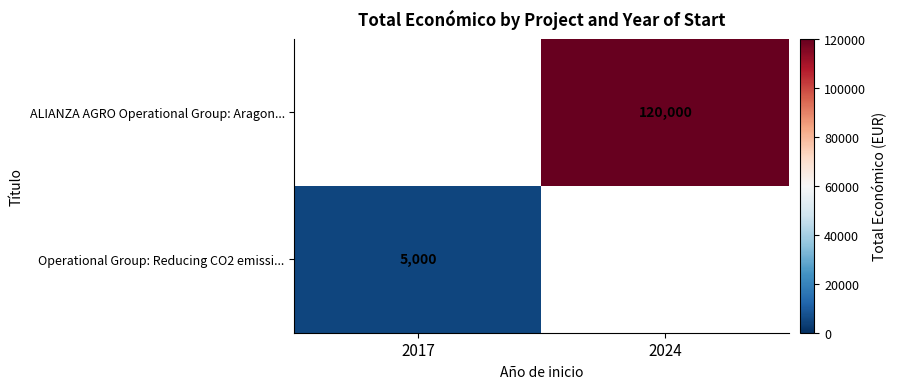

How many categories are shown in the chart?

2